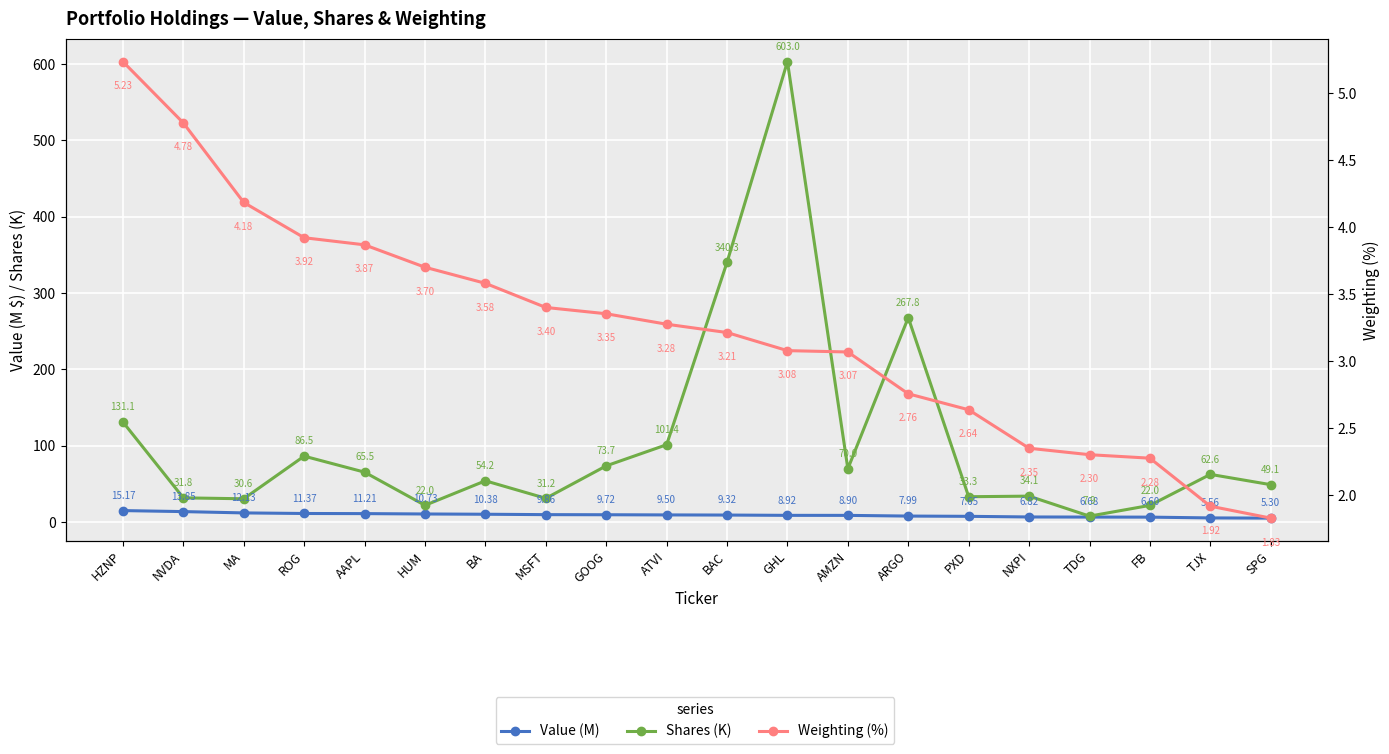

How many data points in Value (M) are above 9?

11